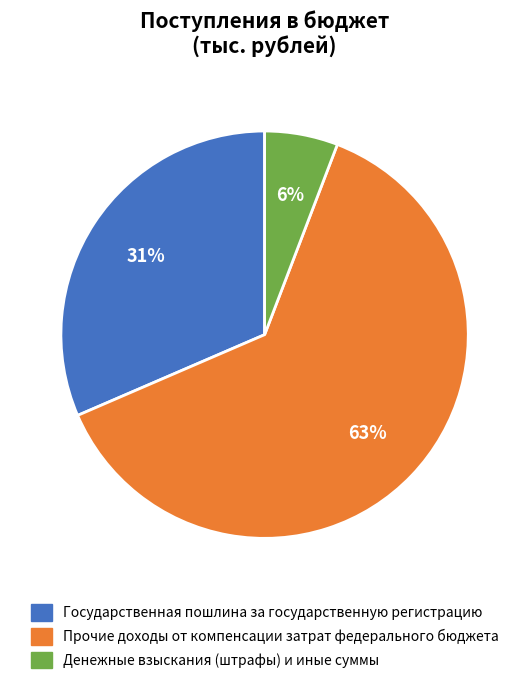

Which slice is the smallest?

Денежные взыскания (штрафы) и иные суммы